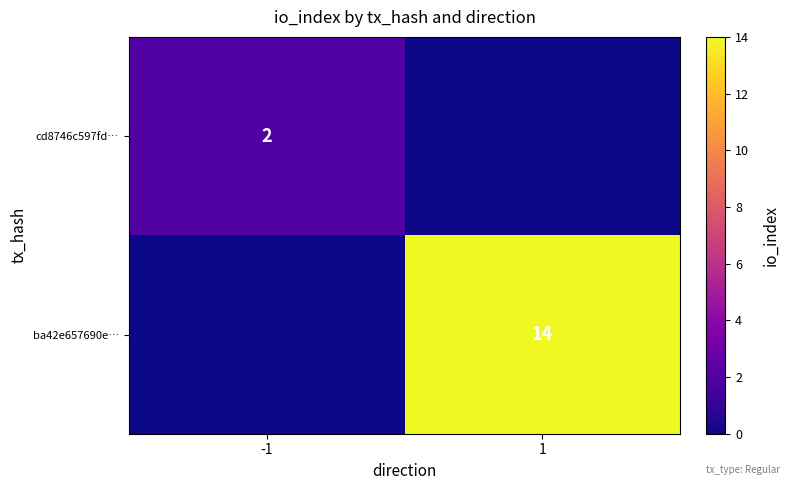

Is it true that cd8746c597fd… equals 1 at -1?

False